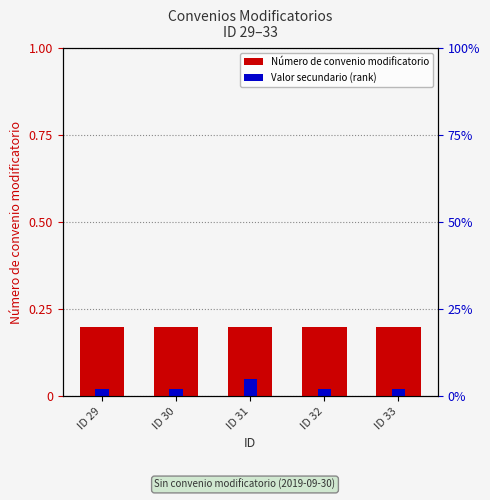

What value does the Número de convenio modificatorio series have at ID 32?

0.2